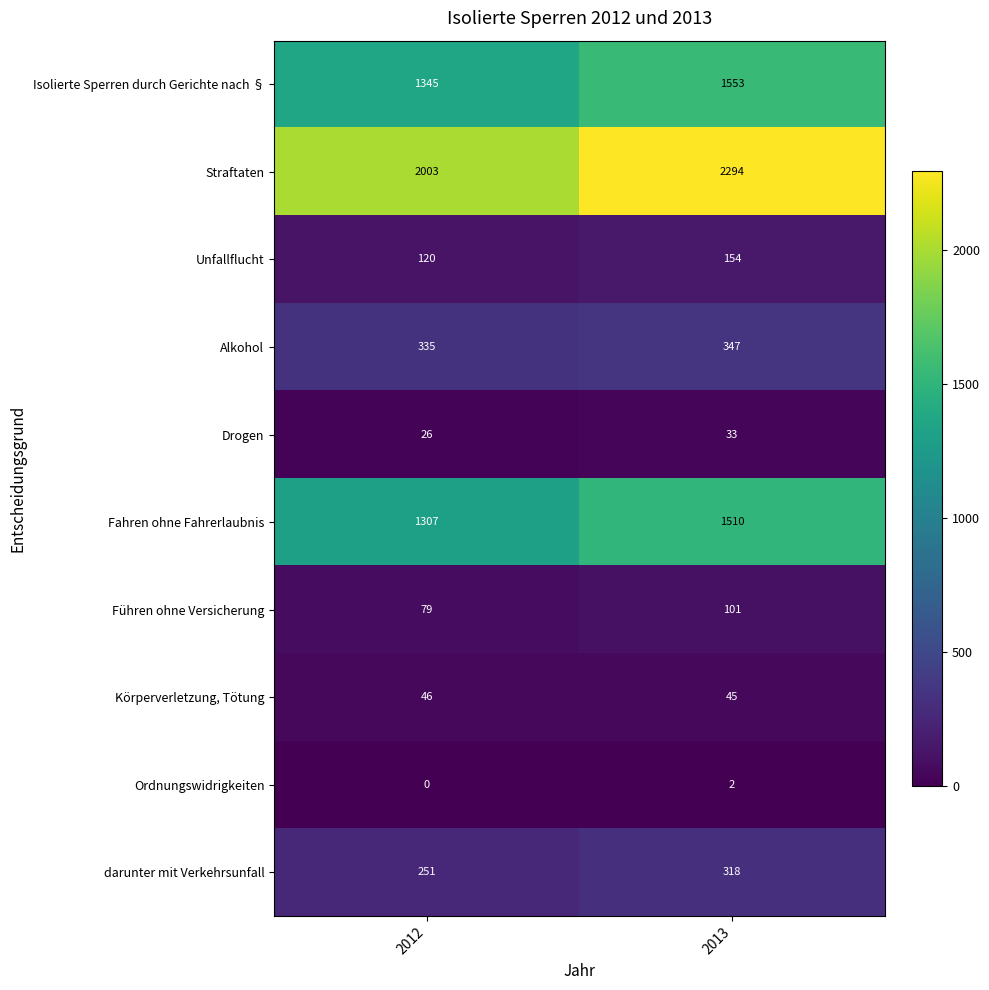

Rank the categories by Unfallflucht value from highest to lowest.

2013, 2012